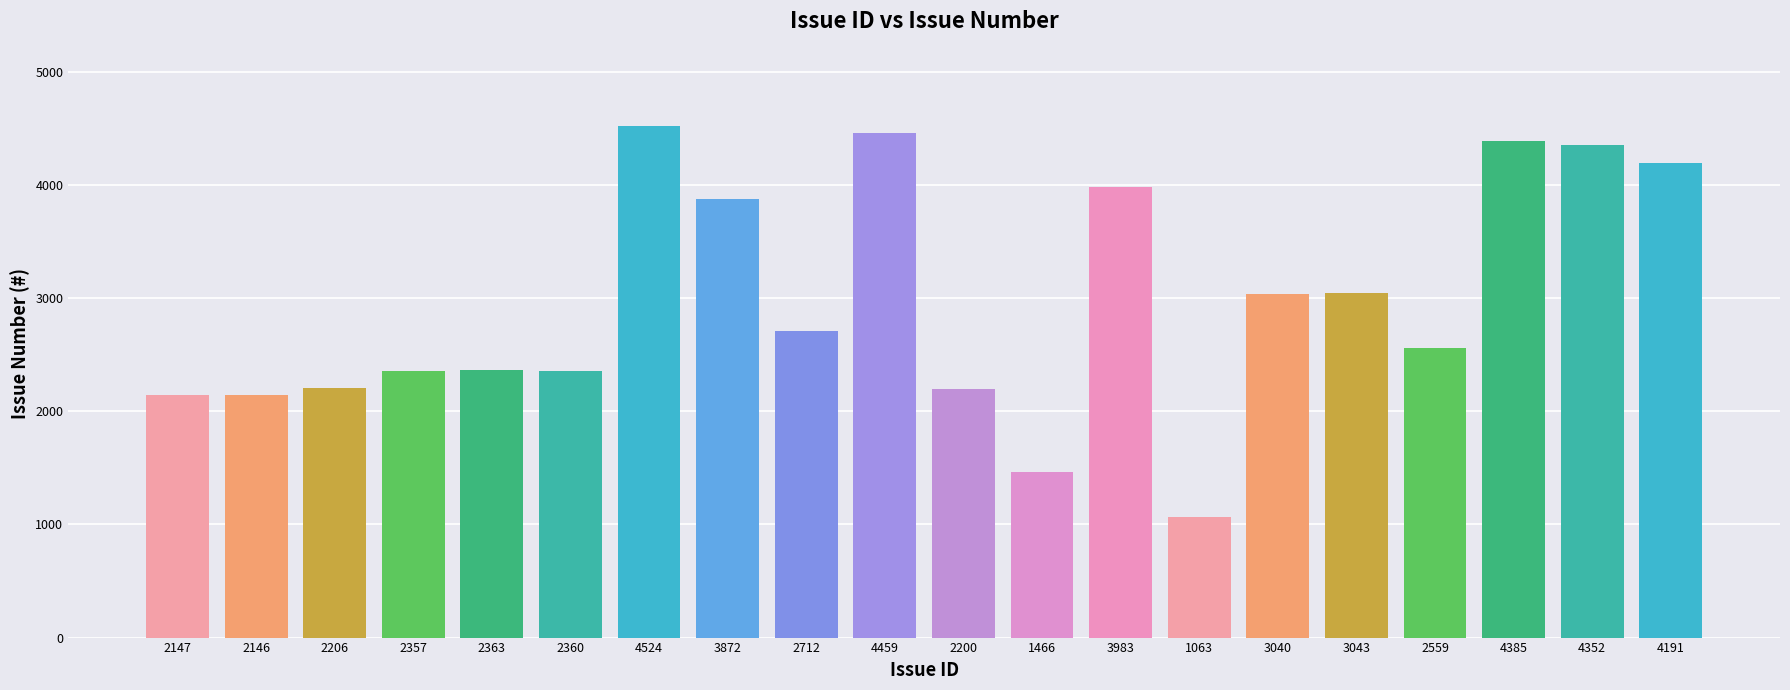

At which label does the data first exceed 2712?

4524